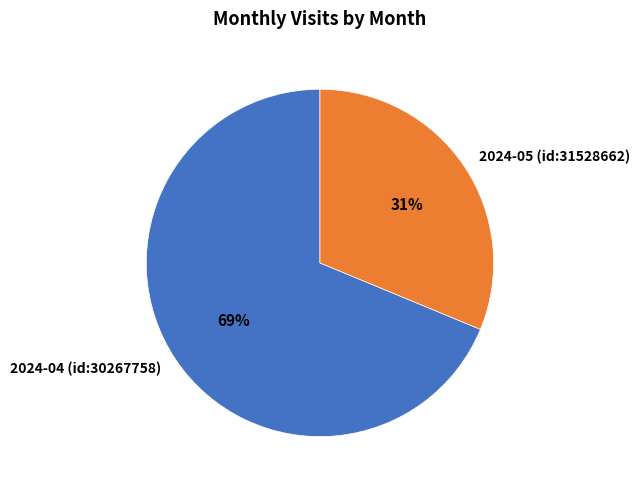

To the nearest percent, what percentage of the pie is 2024-04 (id:30267758)?

69%